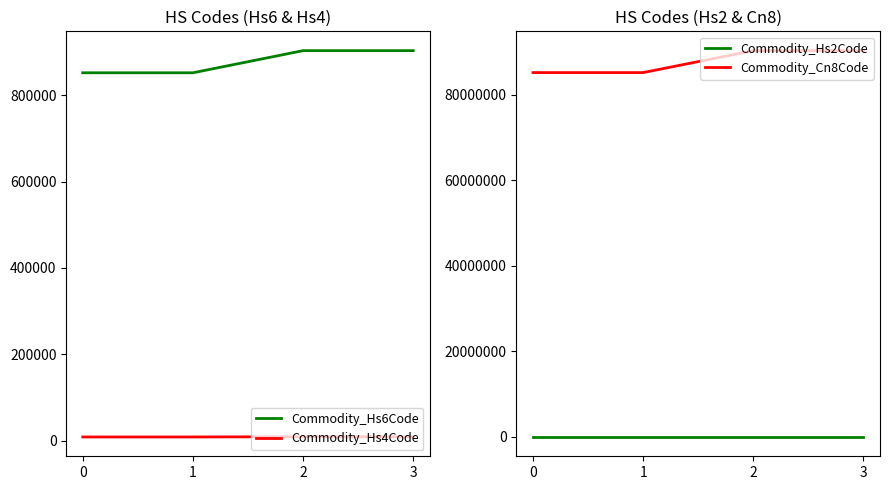

Which series has the largest total across all categories?

Commodity_Cn8Code